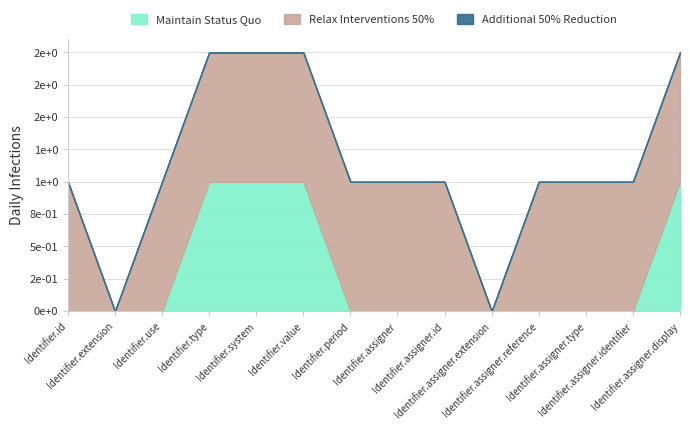

List the labels in order of Relax Interventions 50% value, largest first.

Identifier.id, Identifier.use, Identifier.type, Identifier.system, Identifier.value, Identifier.period, Identifier.assigner, Identifier.assigner.id, Identifier.assigner.reference, Identifier.assigner.type, Identifier.assigner.identifier, Identifier.assigner.display, Identifier.extension, Identifier.assigner.extension